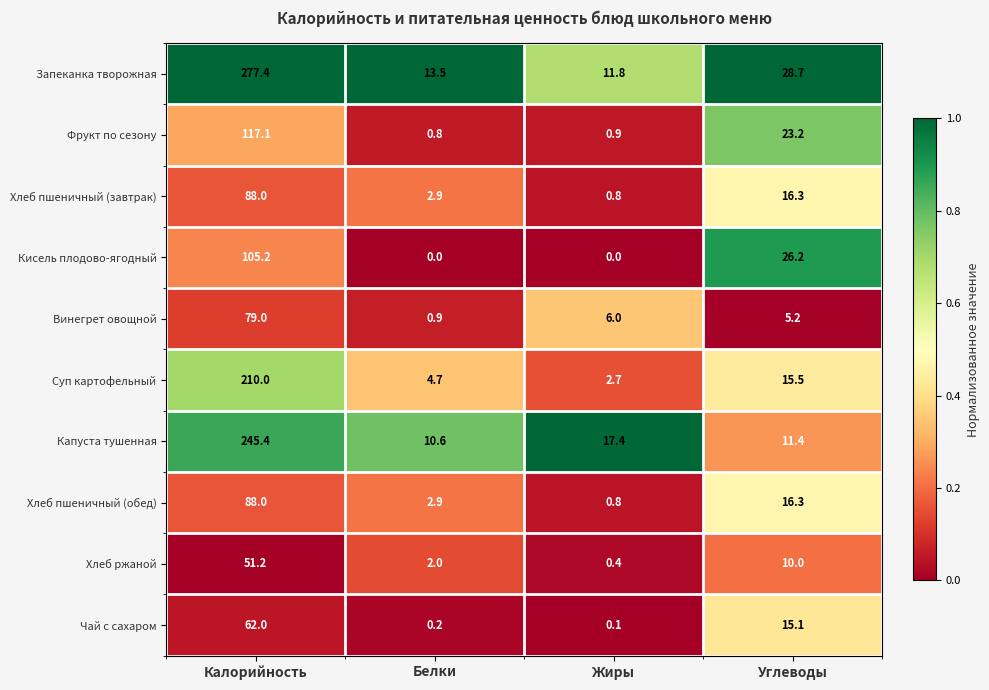

What is the spread (max minus min) of values at Калорийность?

226.2